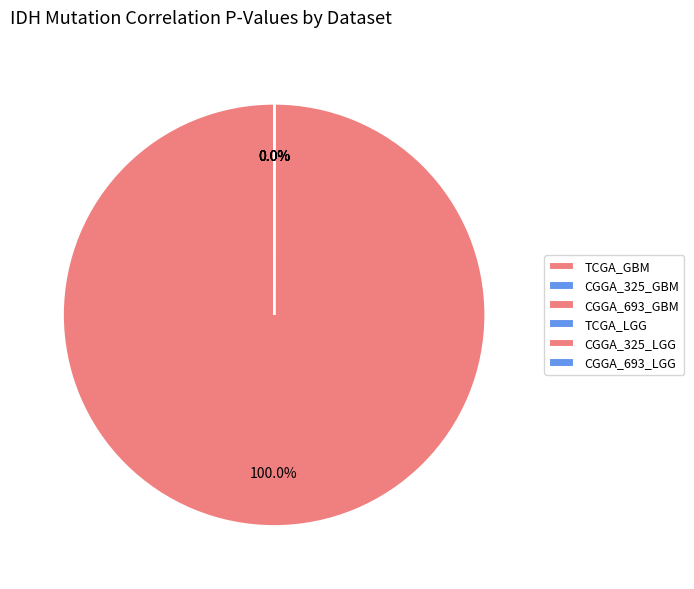

Is there any slice that represents more than half of the pie?

Yes